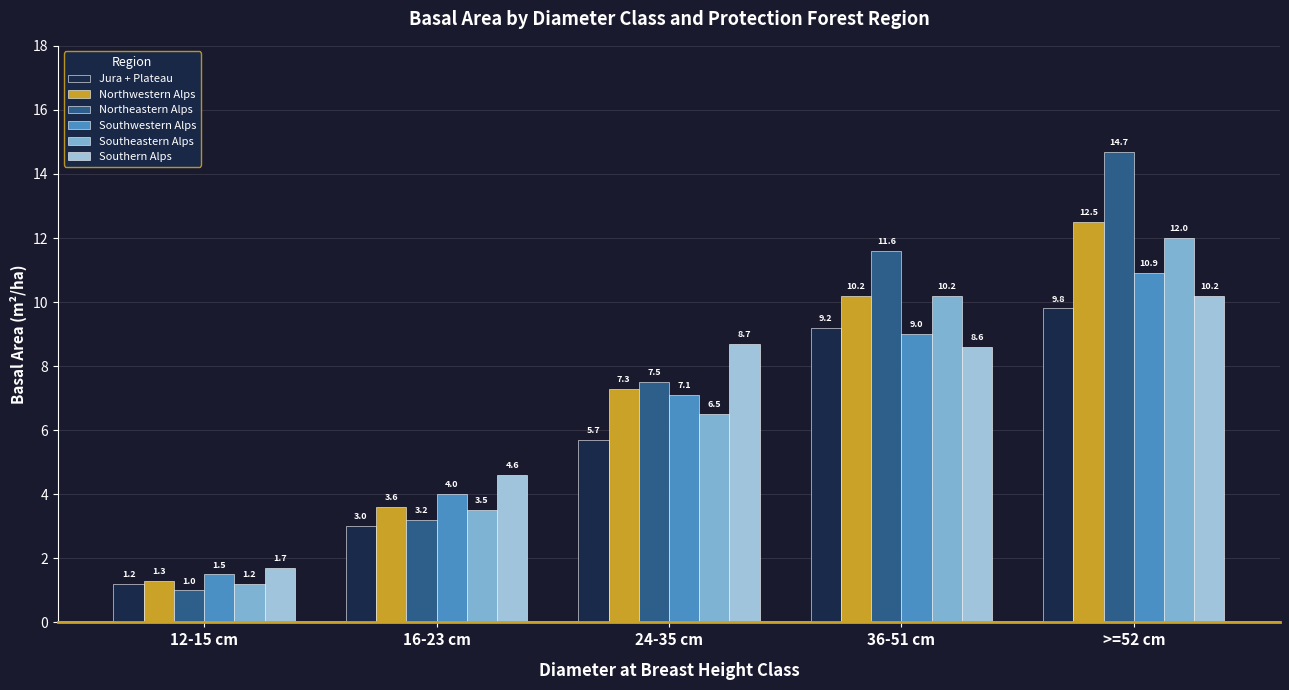

Rank the series by their maximum value, from highest to lowest.

Northeastern Alps, Northwestern Alps, Southeastern Alps, Southwestern Alps, Southern Alps, Jura + Plateau